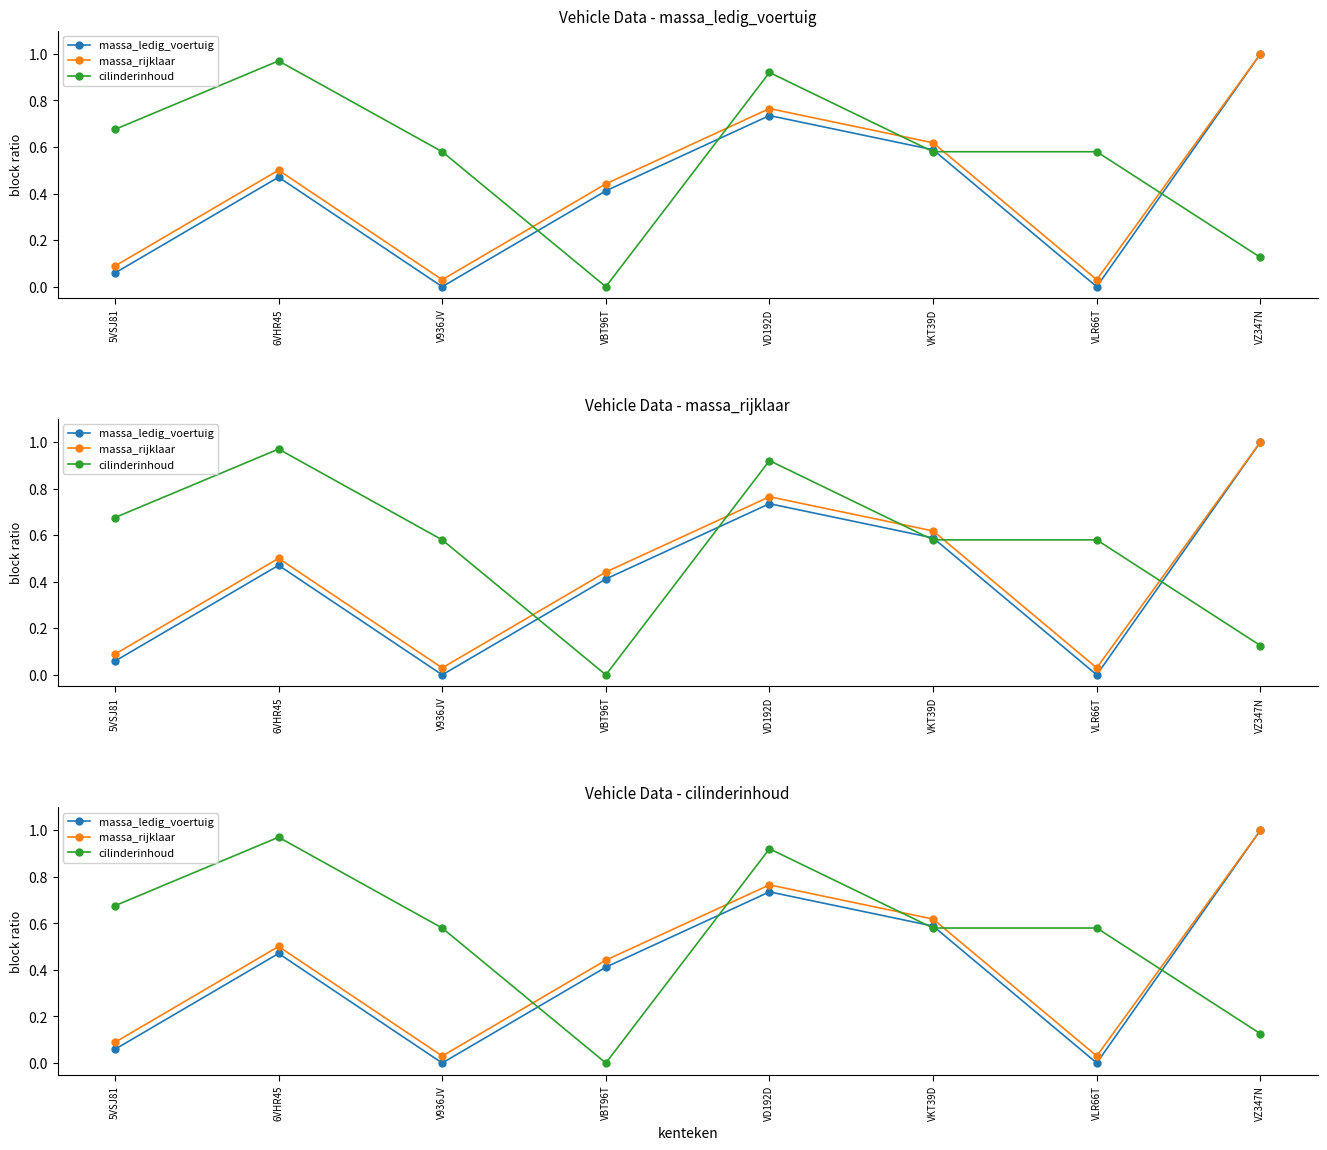

Which series has the largest range (max minus min)?

massa_ledig_voertuig